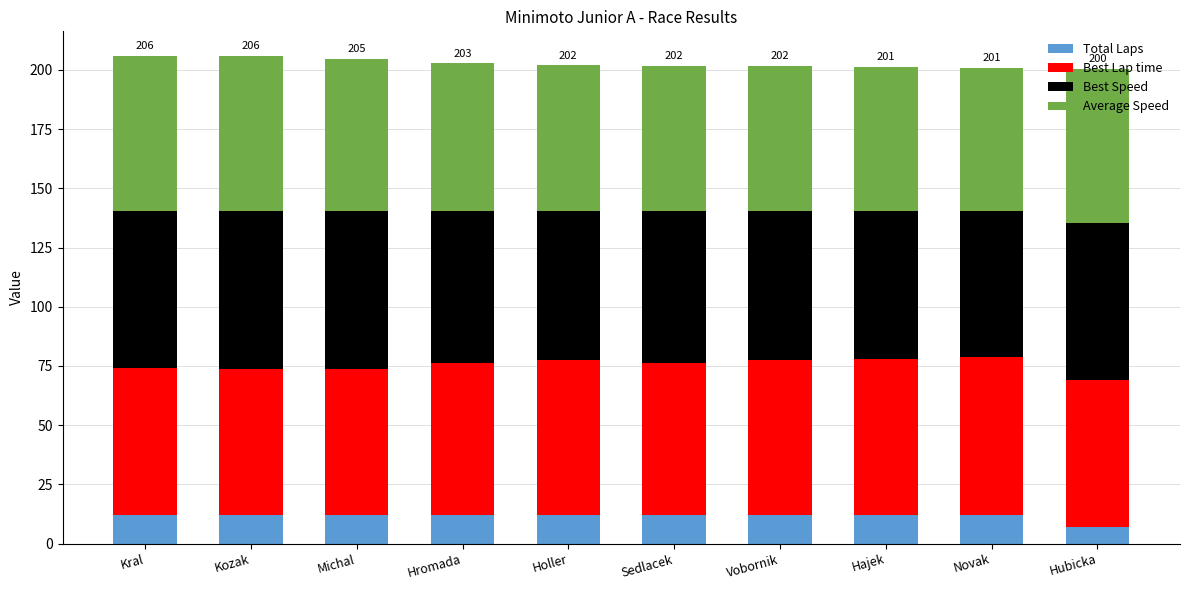

What is the total value across all series at Holler?

201.9